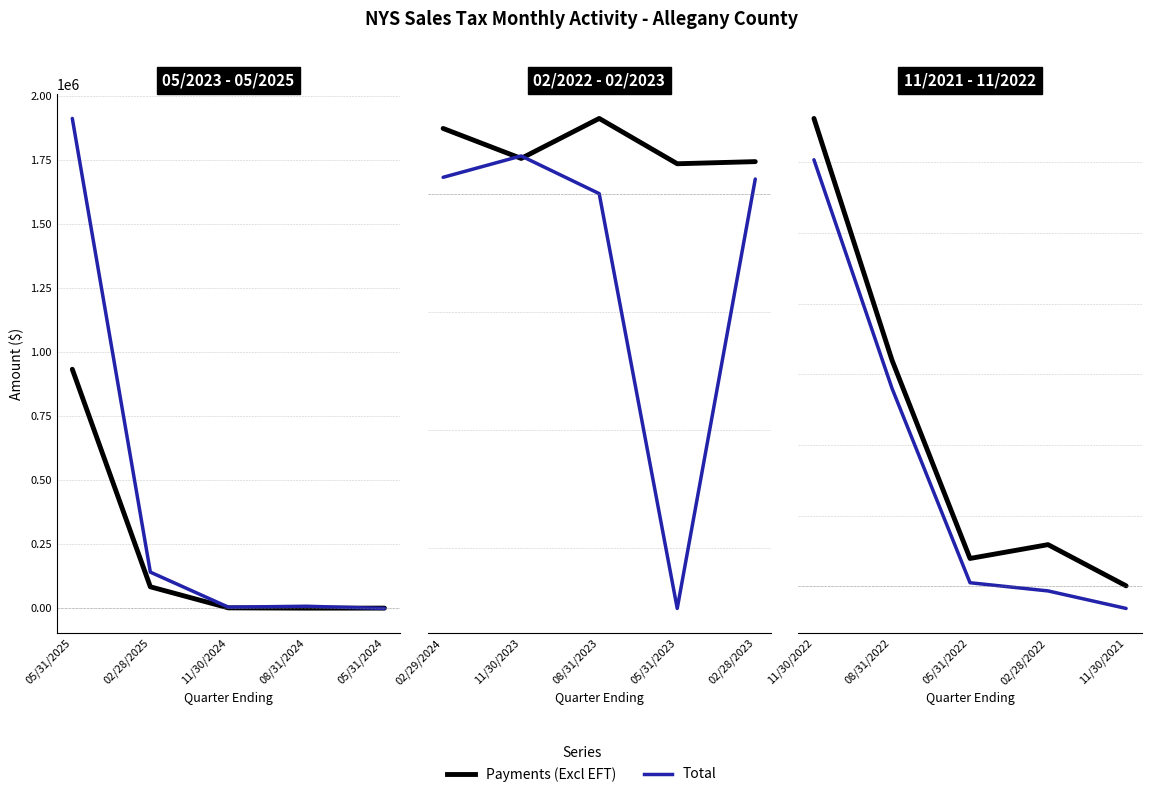

What are all the series names shown in the legend?

Payments (Excl EFT), Total